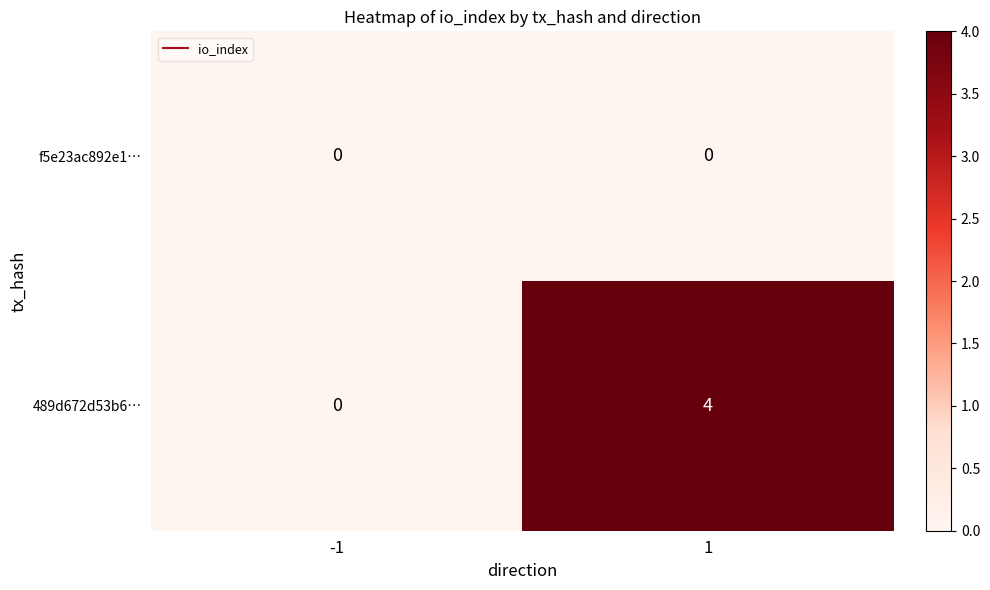

What is the difference between the maximum and minimum values in the 489d672d53b6… series?

4